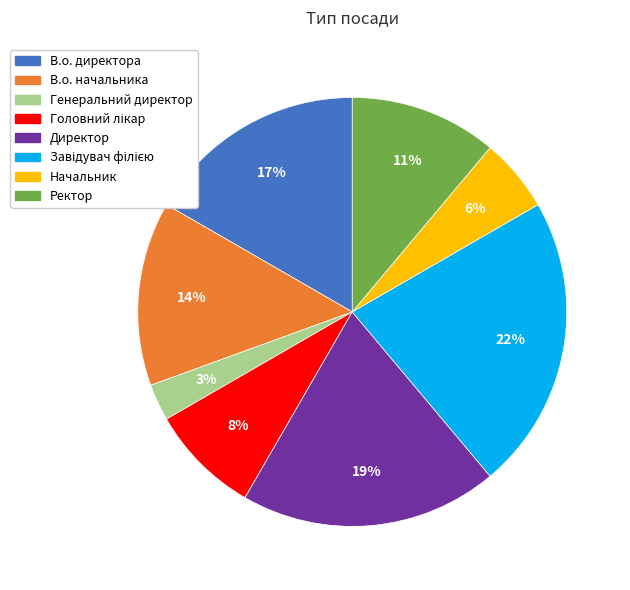

To the nearest percent, what is the combined percentage of В.о. директора and В.о. начальника?

31%